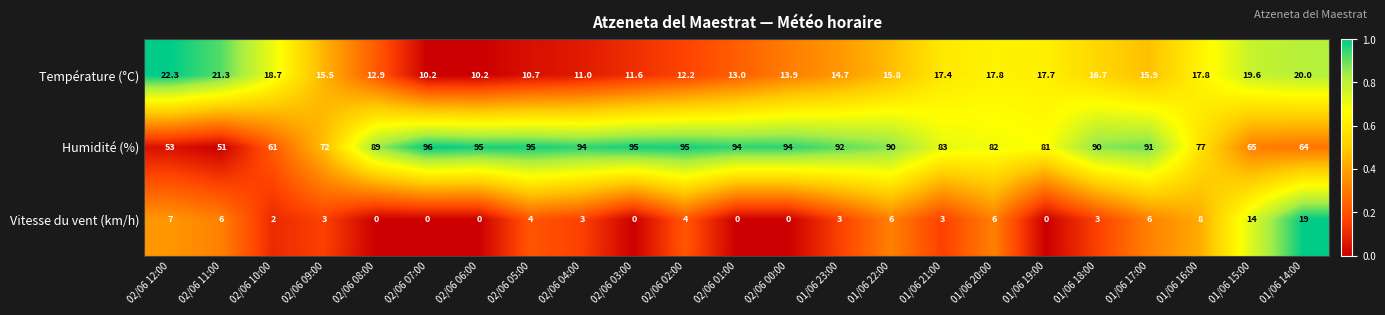

Which series changed the most between 02/06 10:00 and 02/06 05:00?

Humidité (%)